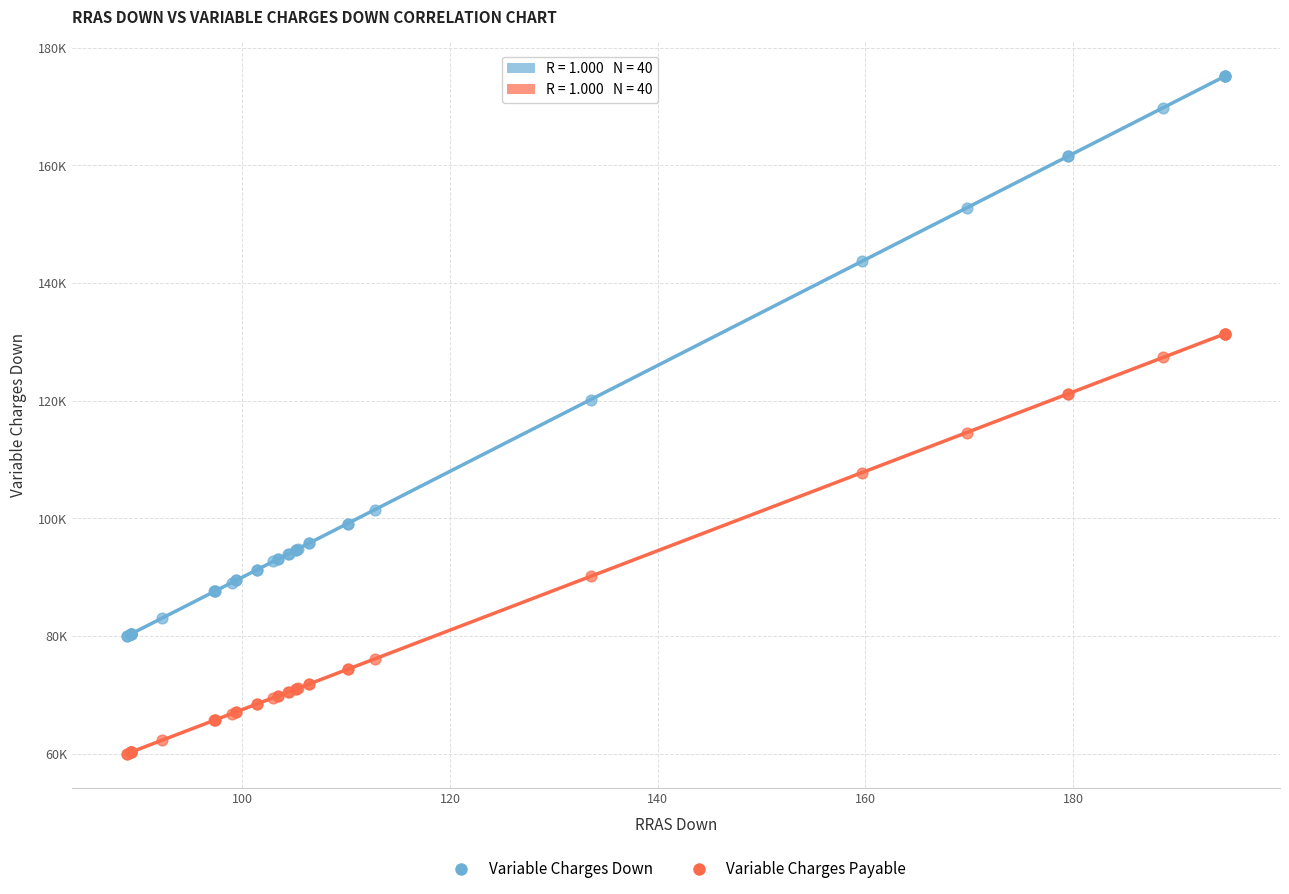

Which series reaches the minimum Y coordinate?

Variable Charges Payable